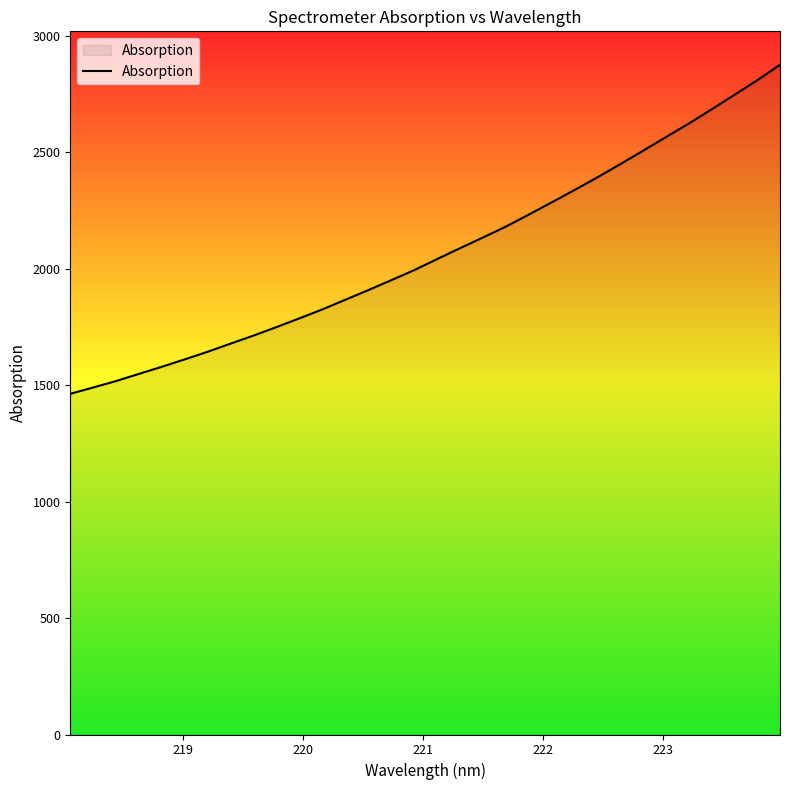

What is the average value?

2071.1